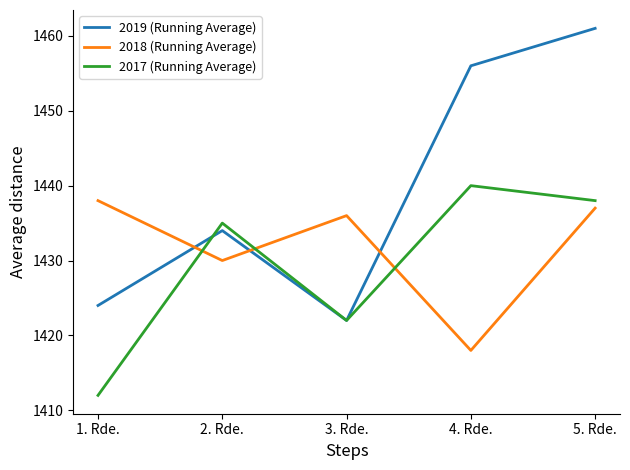

What is the spread (max minus min) of values at 3. Rde.?

14